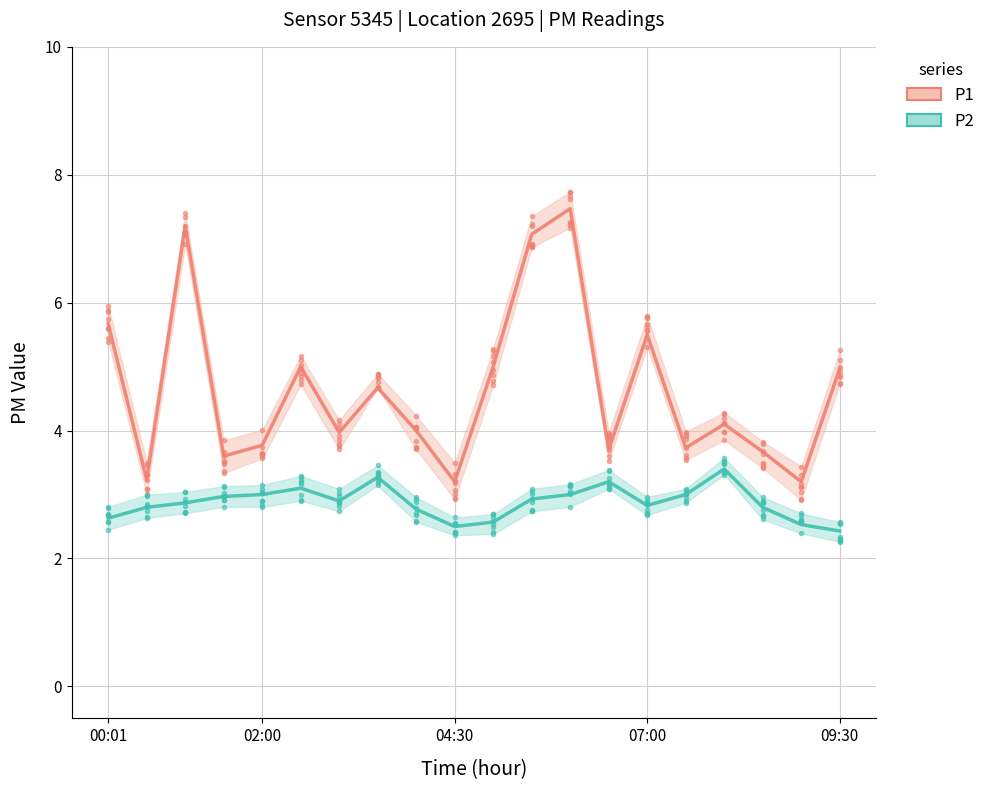

True or false: P2 has a value of 3.1 at 13.

True